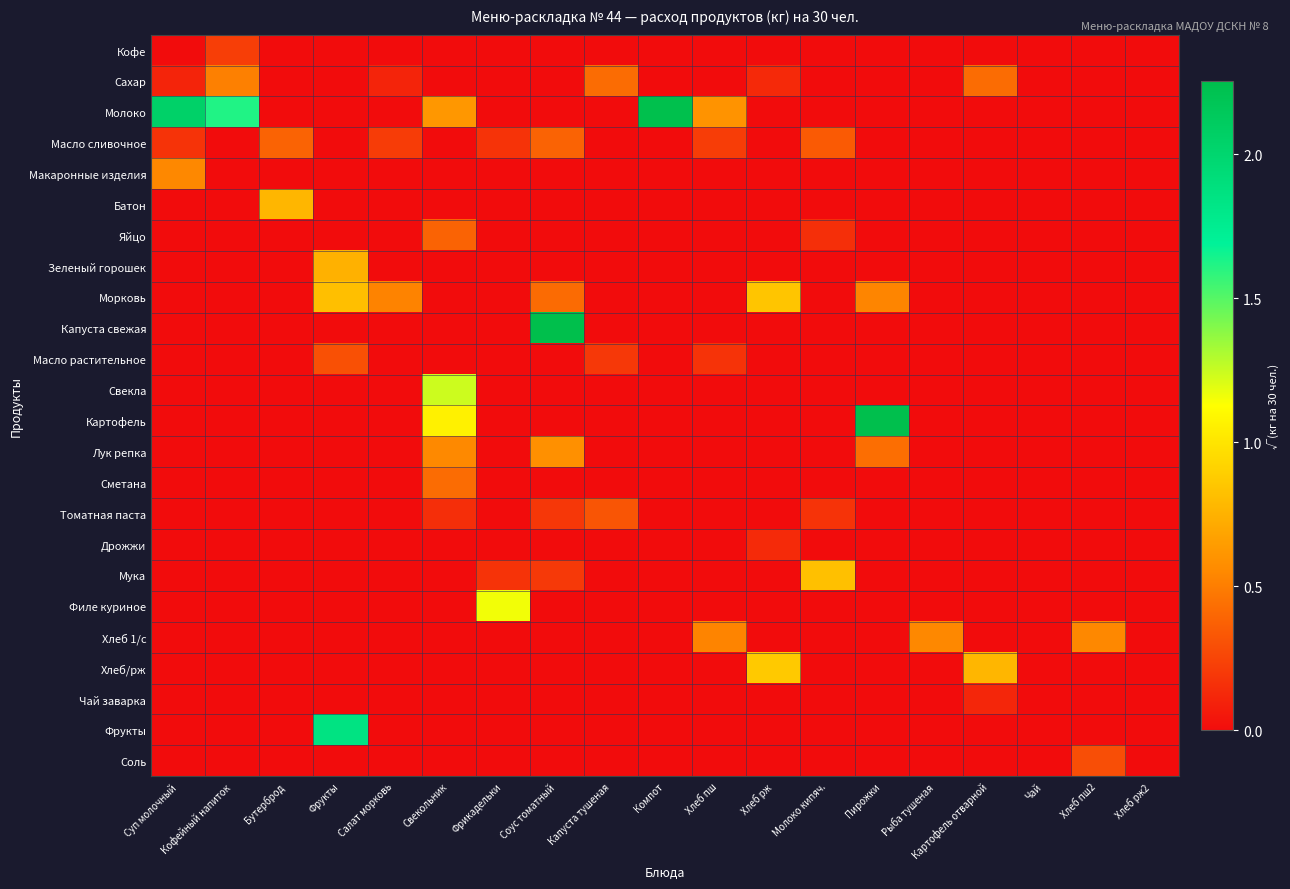

What is the total value across all series at Капуста тушеная?

0.9